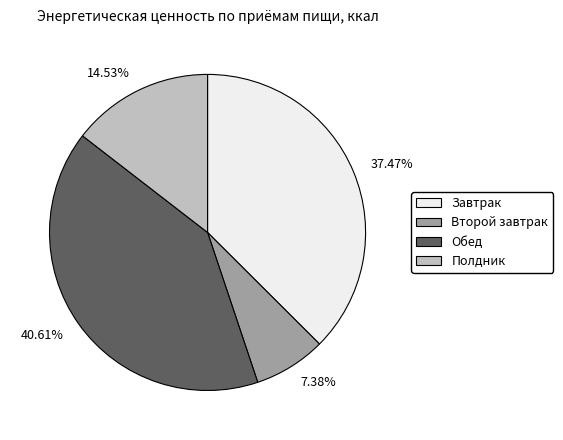

Rank the categories by value from lowest to highest.

7.38%, 14.53%, 37.47%, 40.61%